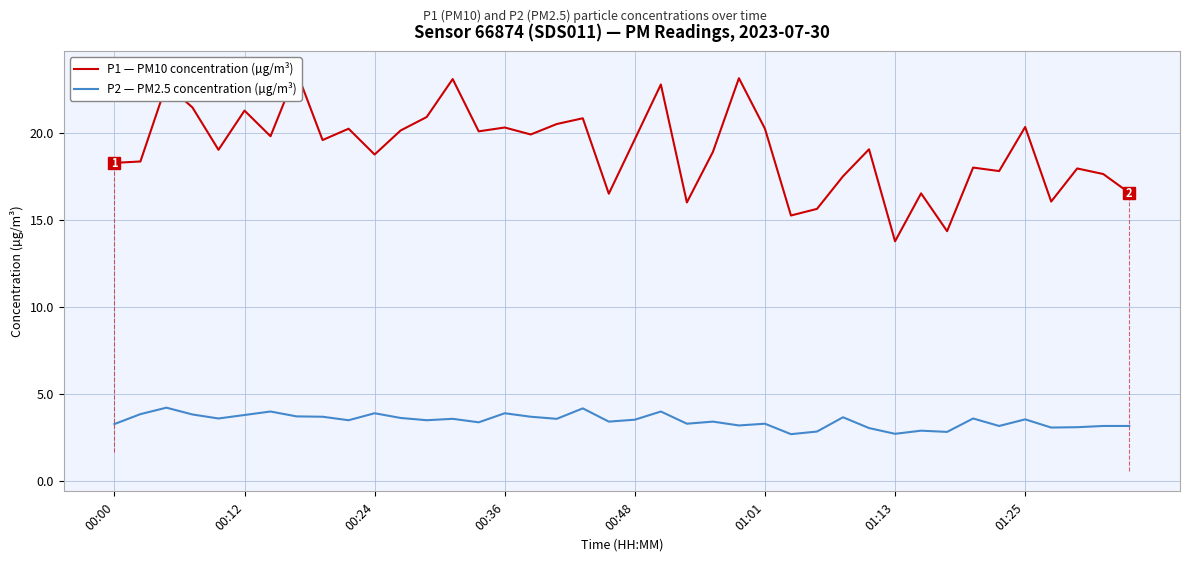

At how many categories does at least one series exceed 17?

31